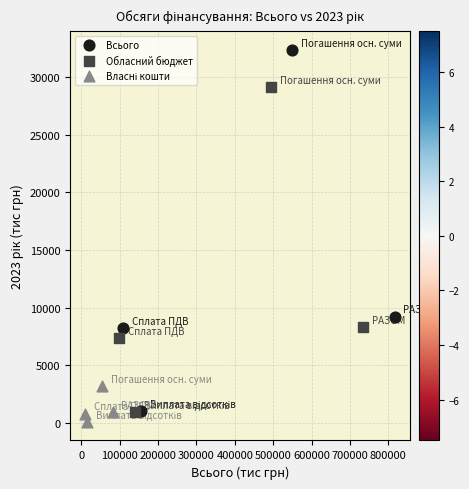

Which series has the largest Y range (max minus min)?

Всього